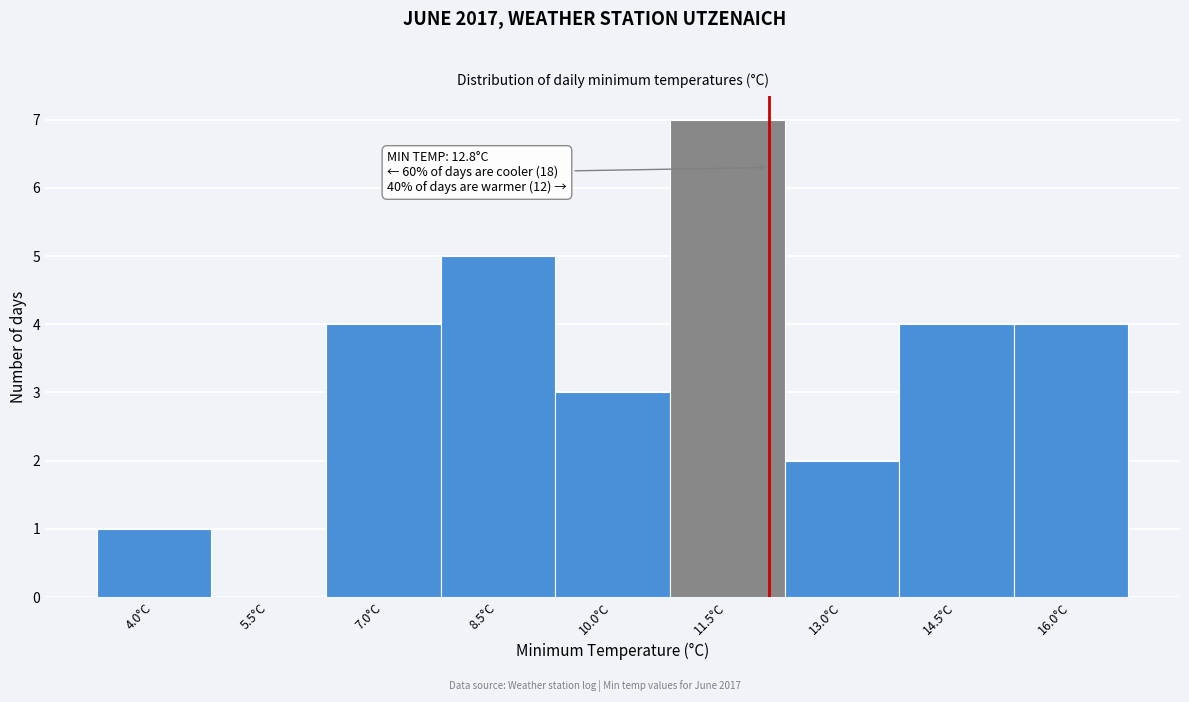

Reading left to right, list all the values displayed in this chart.

4.0°C=1	5.5°C=0	7.0°C=4	8.5°C=5	10.0°C=3	11.5°C=7	13.0°C=2	14.5°C=4	16.0°C=4